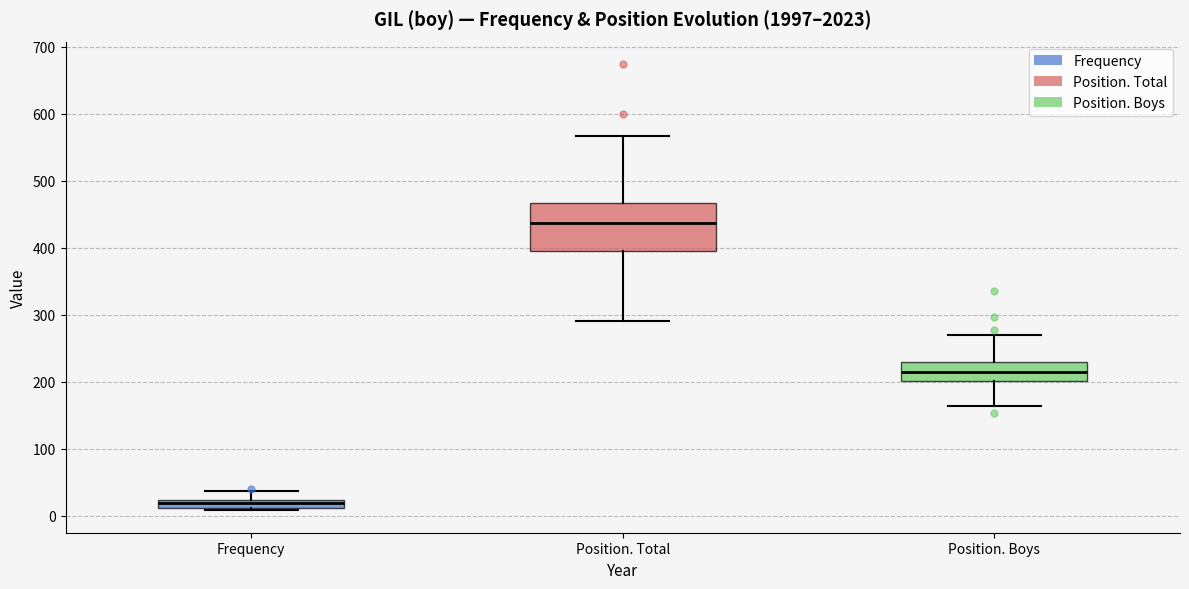

Which box's median line is the highest?

Position. Total